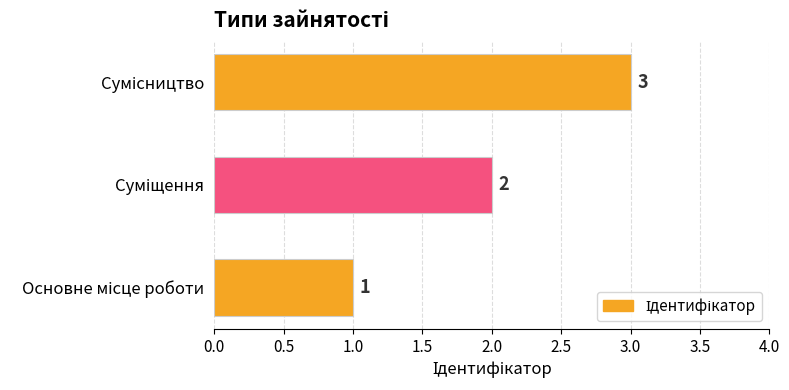

What is the greatest value displayed?

3